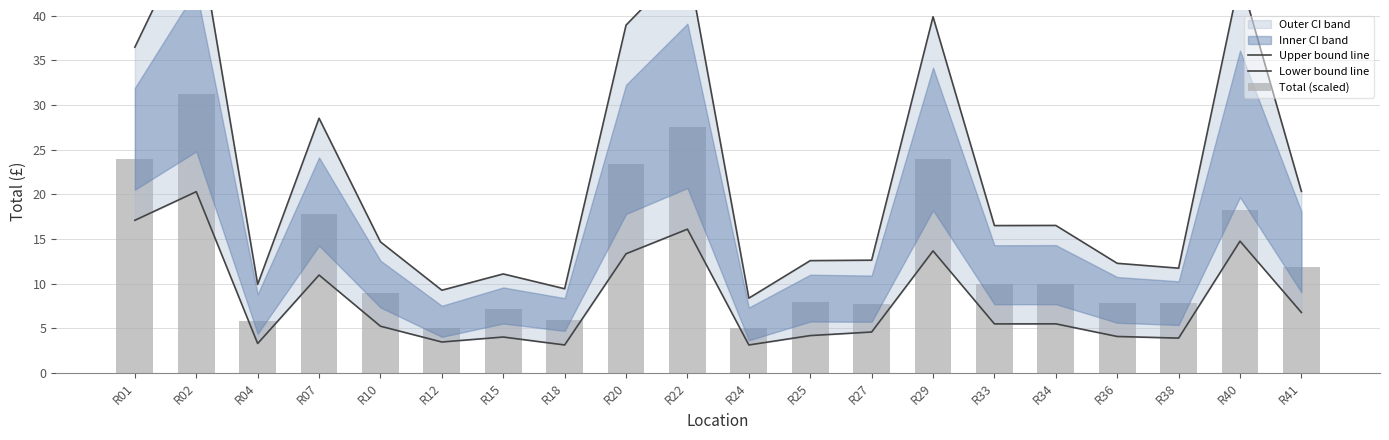

List the series in order of their peak value, highest first.

Upper bound line, Total (scaled), Lower bound line